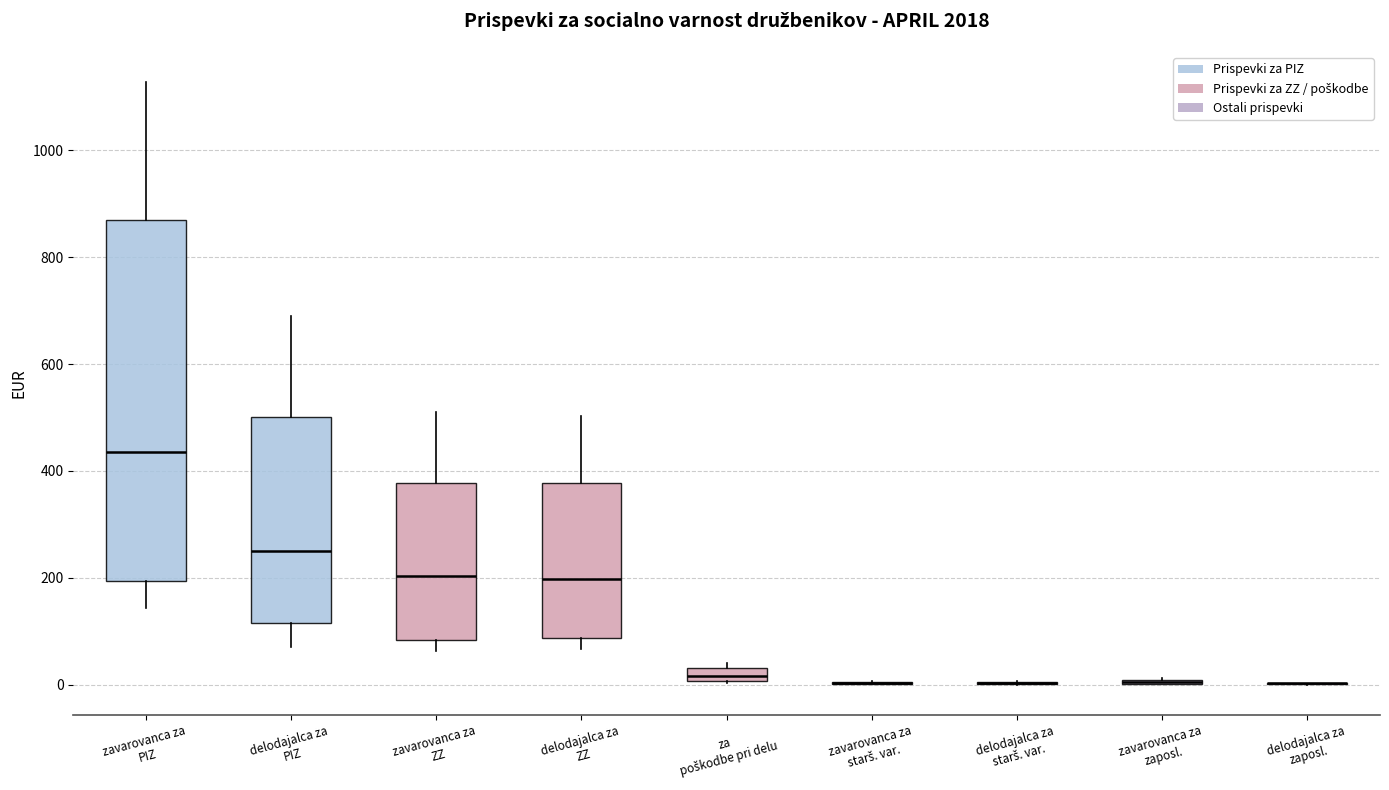

Which box is the tallest, from its lower edge to its upper edge?

zavarovanca za PIZ